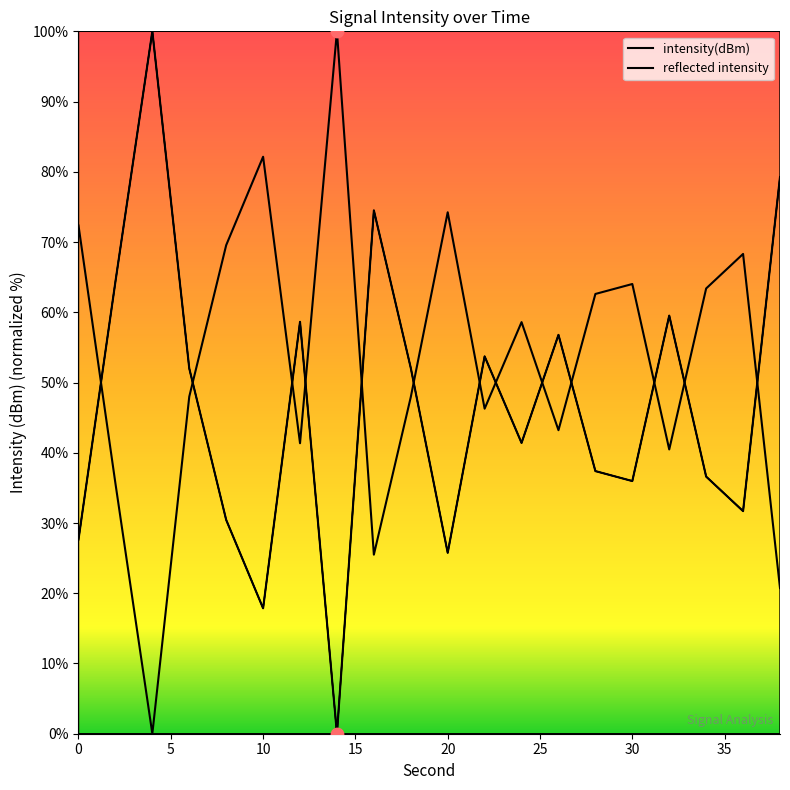

Approximately how many times larger is the value at 28 compared to 38?

0.5